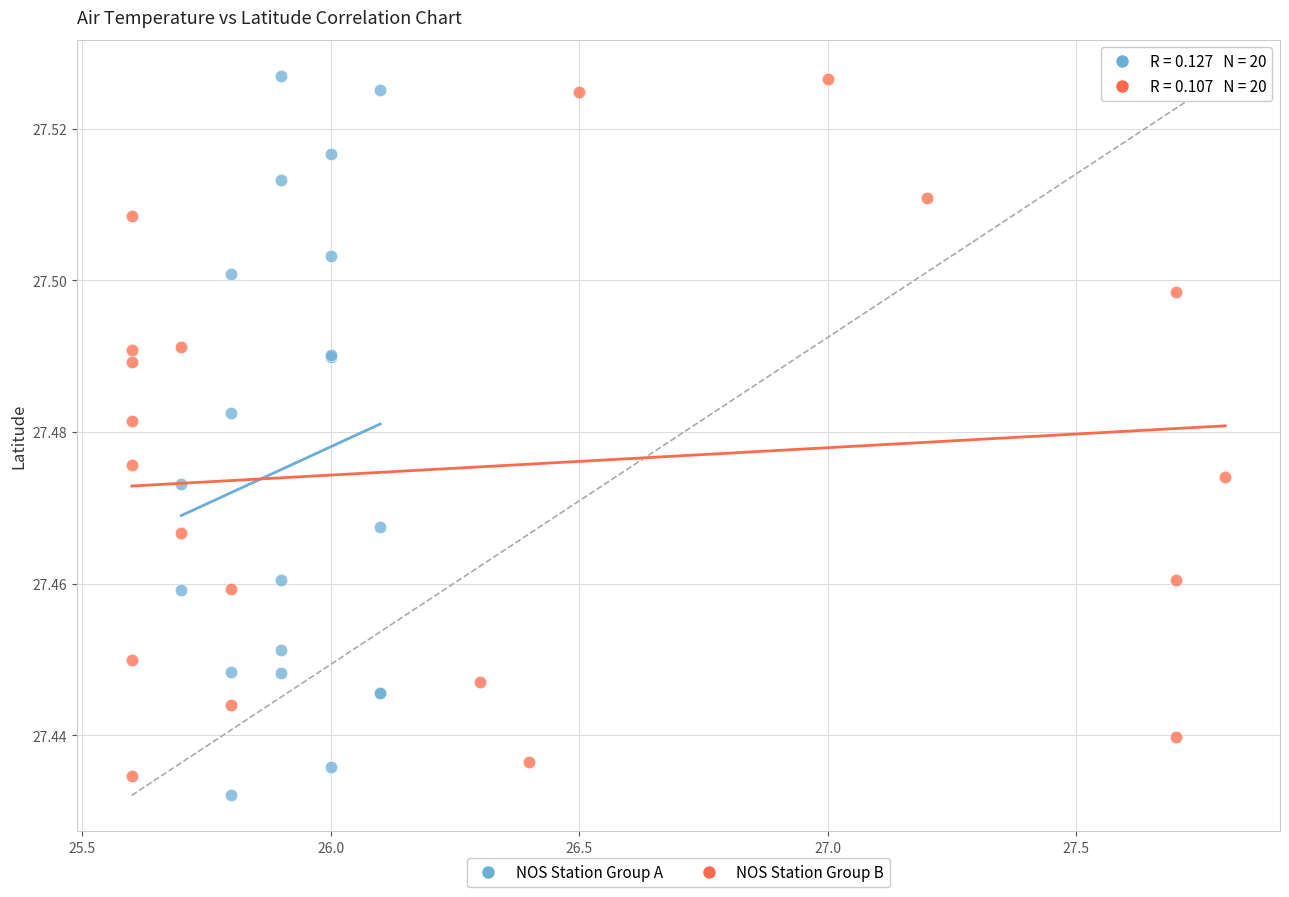

What are all the series names shown in the legend?

NOS Station Group A, NOS Station Group B